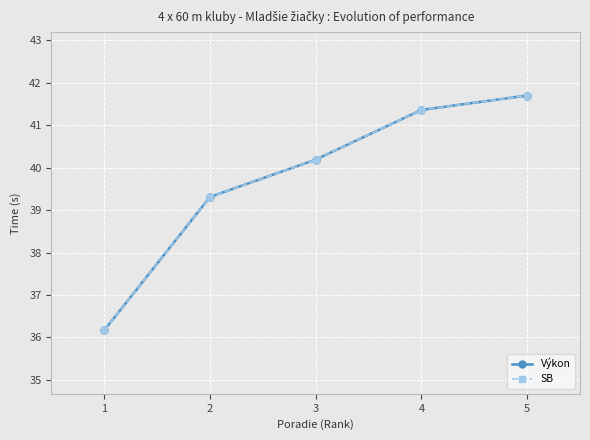

Which series changed the most between 1 and 2?

Výkon